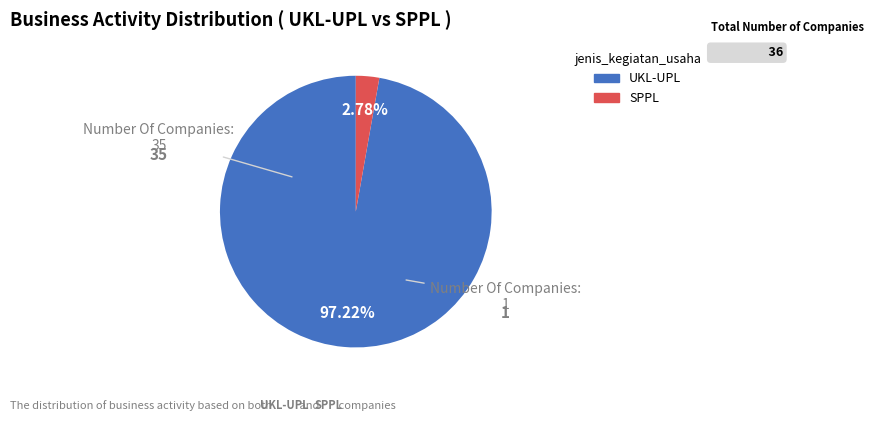

Approximately how many times larger is the value at UKL-UPL compared to SPPL?

35.0